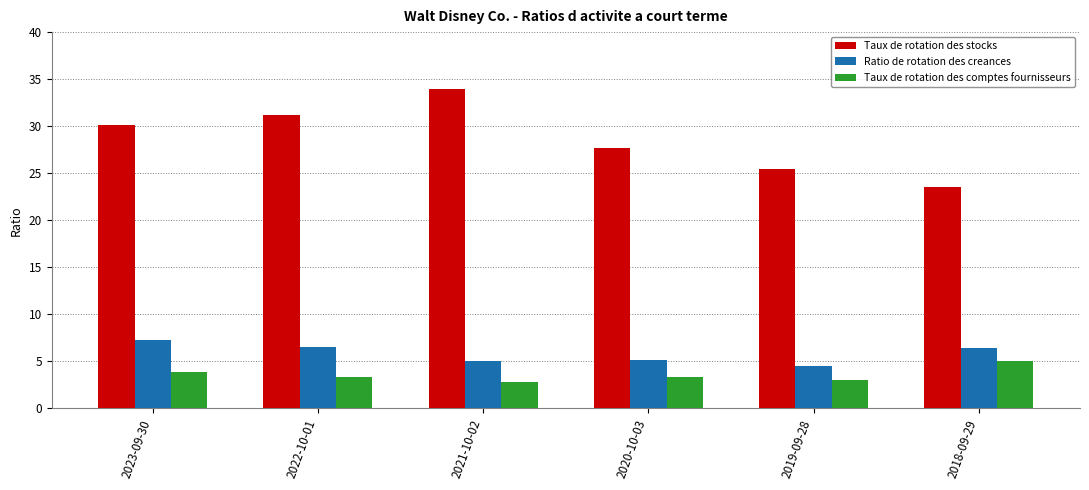

What are all the series names shown in the legend?

Taux de rotation des stocks, Ratio de rotation des creances, Taux de rotation des comptes fournisseurs